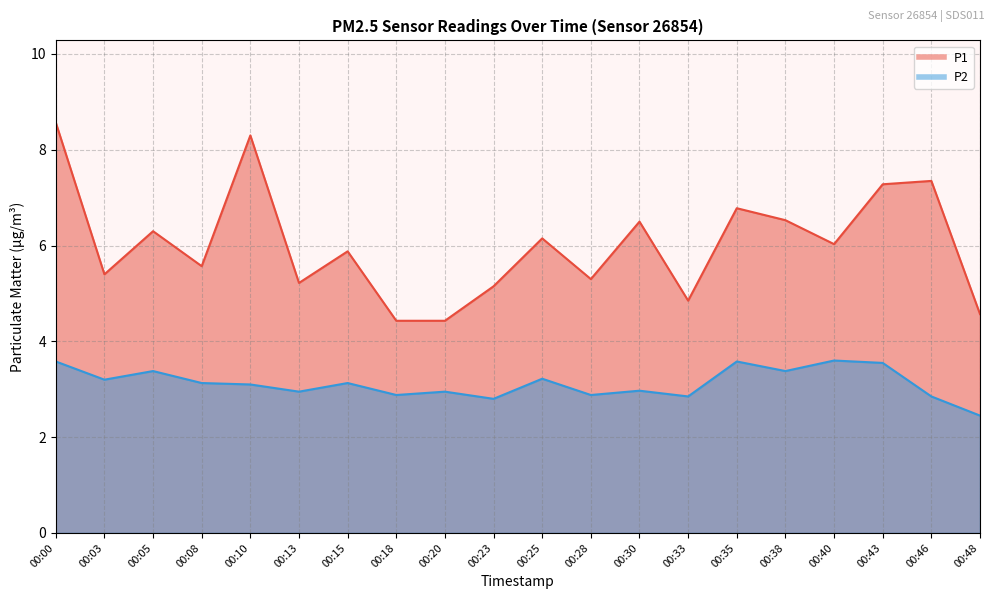

Reading right to left, transcribe all the data shown in this chart.

P1: 00:48=4.6	00:46=7.3	00:43=7.3	00:40=6.0	00:38=6.5	00:35=6.8	00:33=4.8	00:30=6.5	00:28=5.3	00:25=6.2	00:23=5.2	00:20=4.4	00:18=4.4	00:15=5.9	00:13=5.2	00:10=8.3	00:08=5.6	00:05=6.3	00:03=5.4	00:00=8.6
P2: 00:48=2.5	00:46=2.9	00:43=3.5	00:40=3.6	00:38=3.4	00:35=3.6	00:33=2.9	00:30=3.0	00:28=2.9	00:25=3.2	00:23=2.8	00:20=3.0	00:18=2.9	00:15=3.1	00:13=3.0	00:10=3.1	00:08=3.1	00:05=3.4	00:03=3.2	00:00=3.6